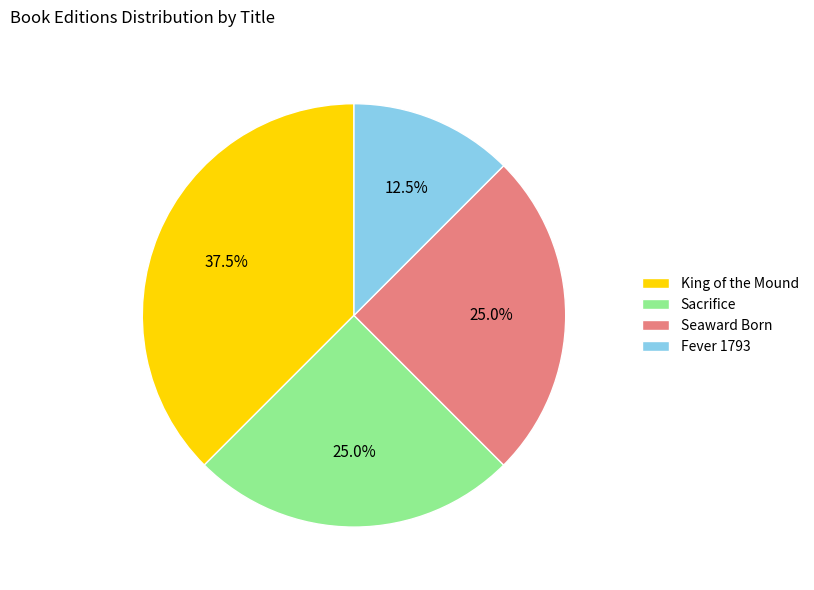

Is it true that Seaward Born is 25% of the pie?

True